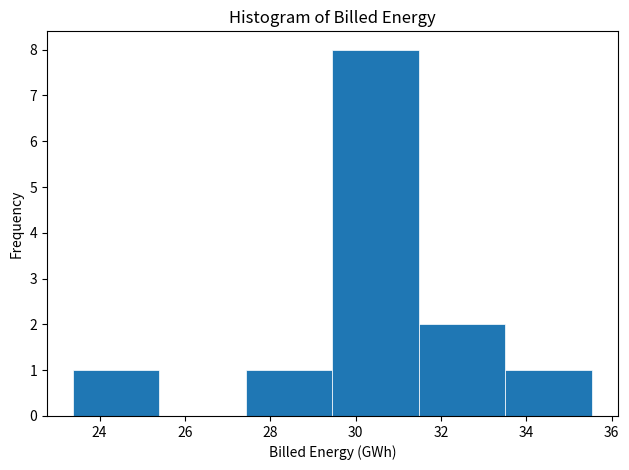

Over which range of the x-axis is the bar tallest?

29.4 to 31.4